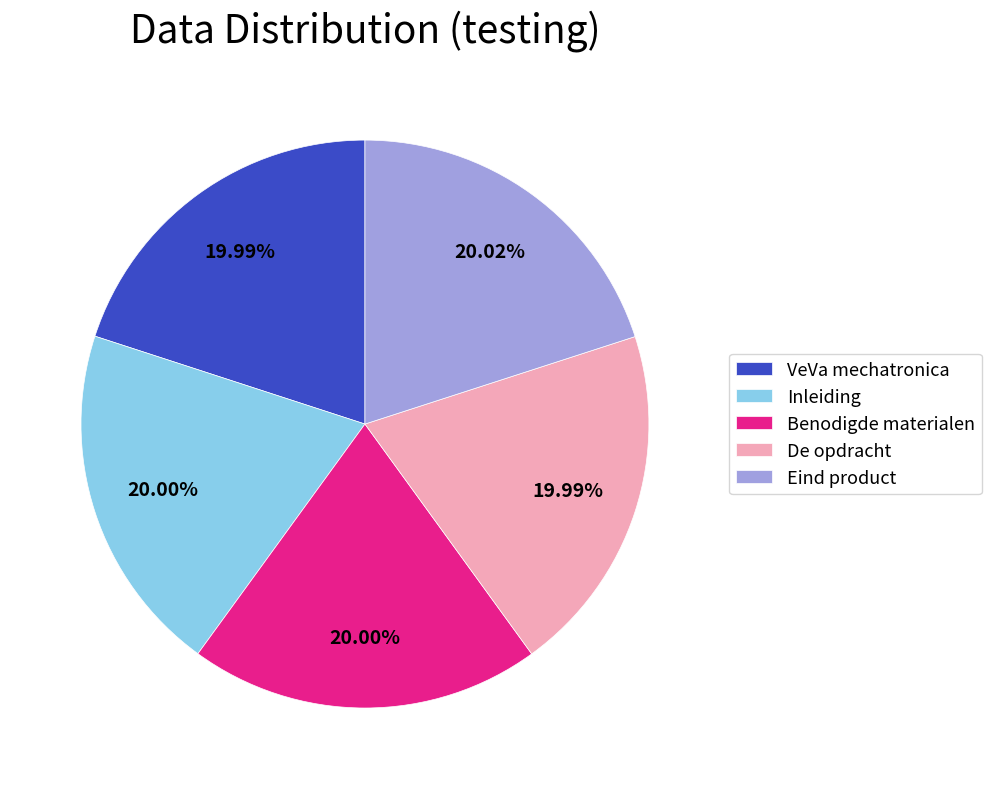

Is the sum of Eind product and Benodigde materialen greater than half?

No